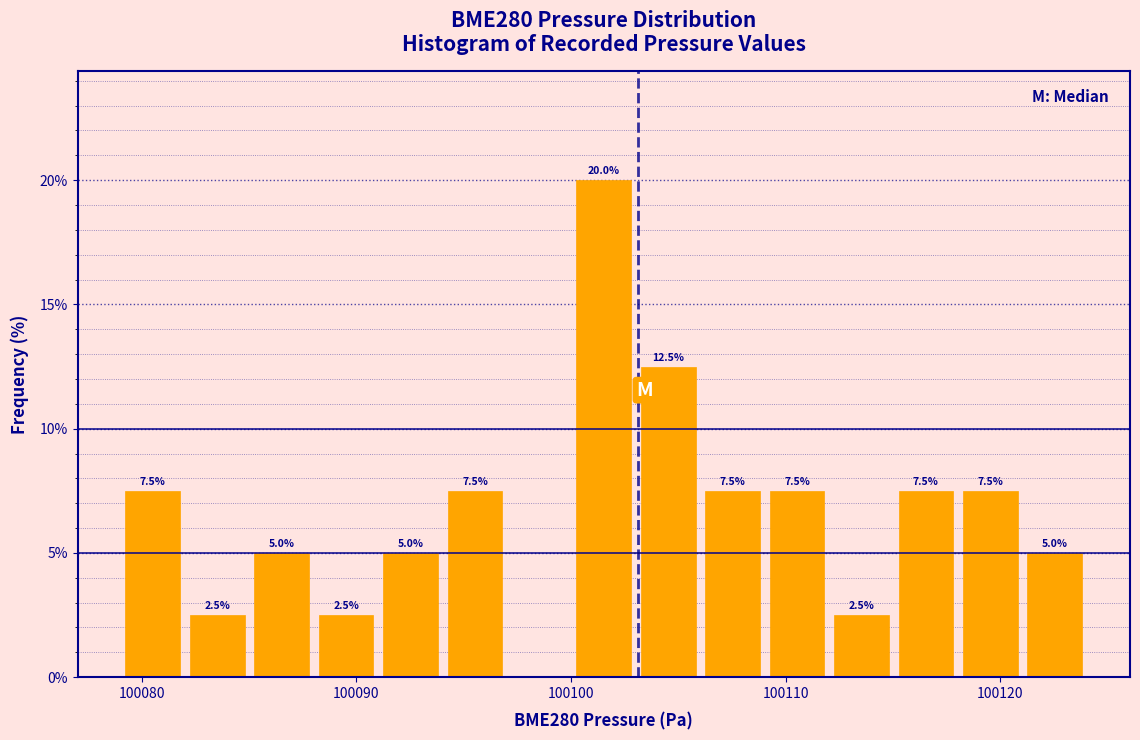

Read against the x-axis, roughly where is the centre of the tallest bar?

100102